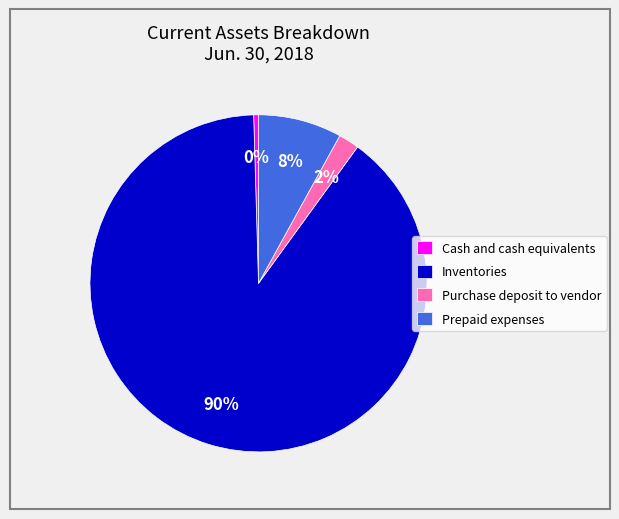

The Prepaid expenses slice represents 19% of the pie. True or false?

False